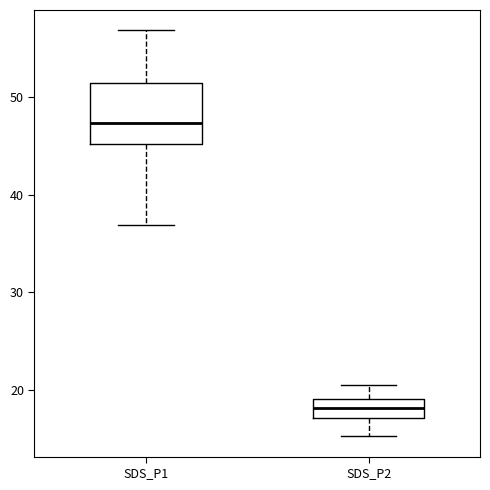

Reading left to right, read every box against the y-axis: the position of its median line, the range the box covers, and the ends of its whiskers. The values are not printed on the chart, so give them approximately, as read against the axis.

SDS_P1: median 47, box 45 to 51, whiskers 37 to 57
SDS_P2: median 18, box 17 to 19, whiskers 15 to 21